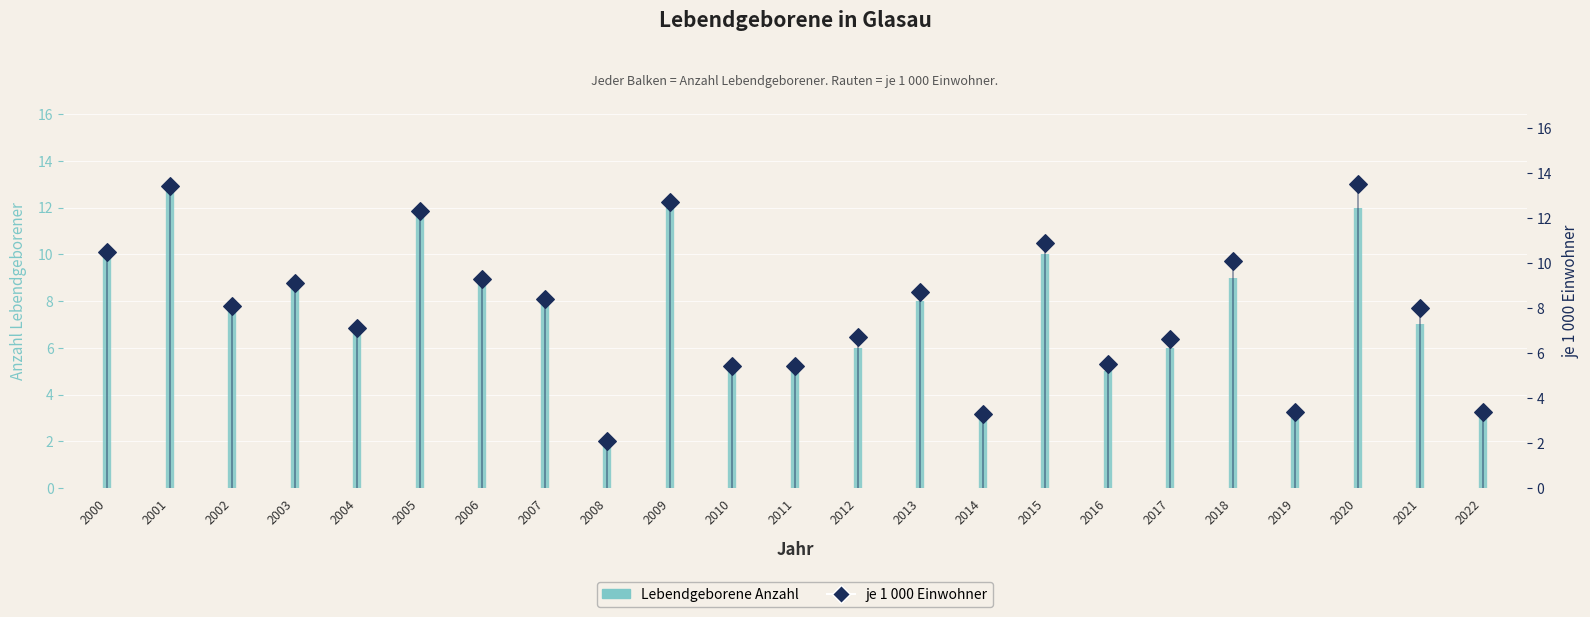

Which has a higher value, 2004 or 2018?

2018